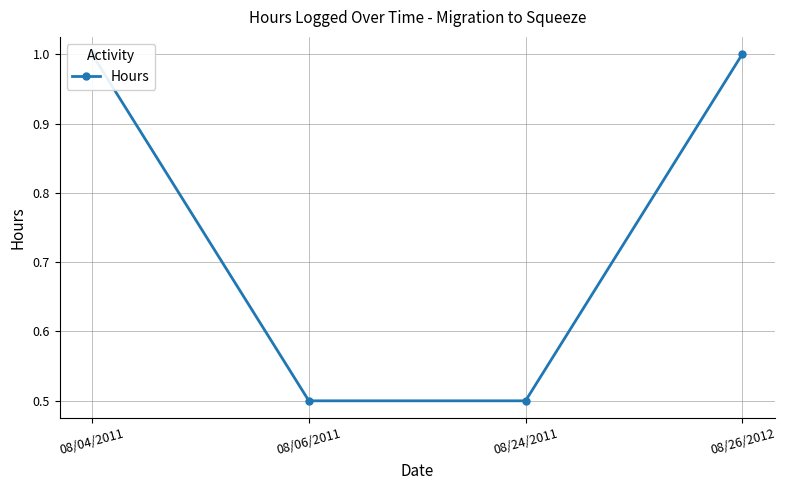

List the labels in order of value, largest first.

08/04/2011, 08/26/2012, 08/06/2011, 08/24/2011